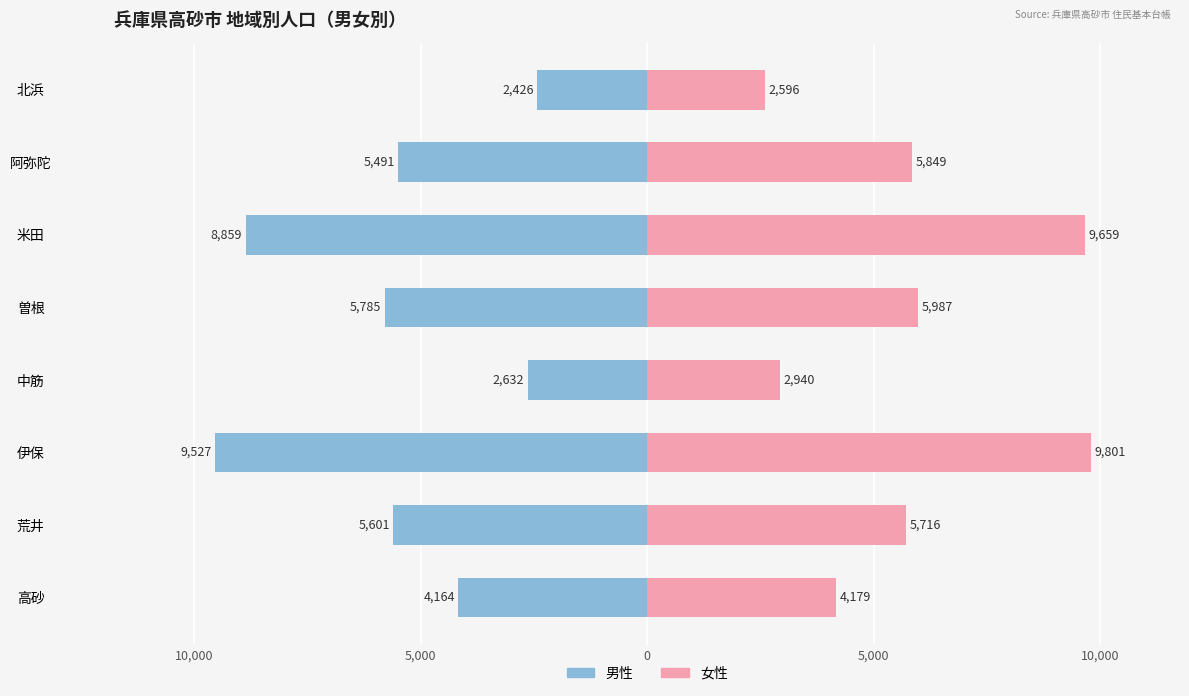

The 男性 series shows -8859 at 米田. True or false?

True